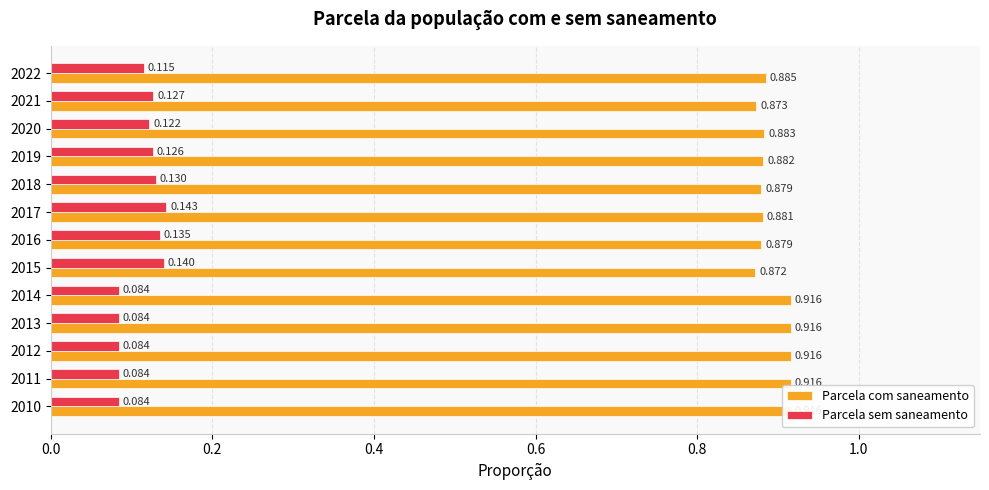

What position from the left is 11?

12